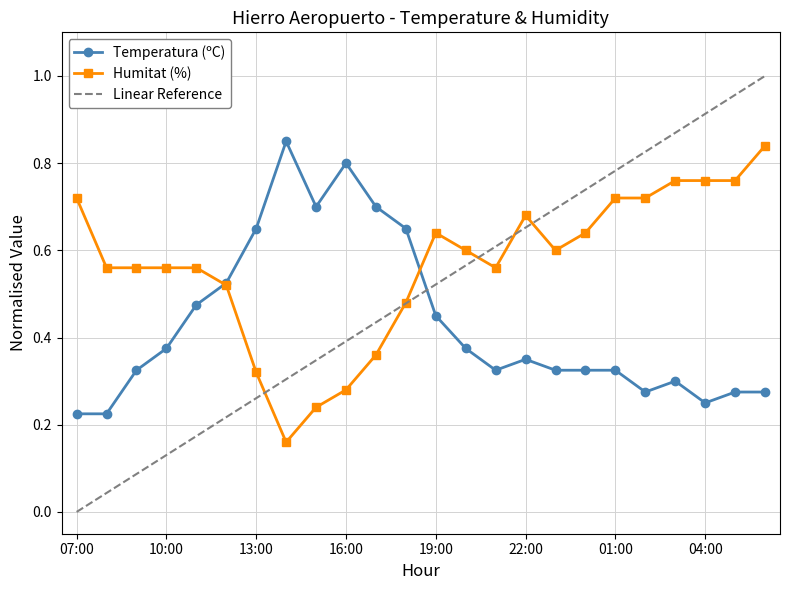

Is this an area chart (filled region under the line)?

No